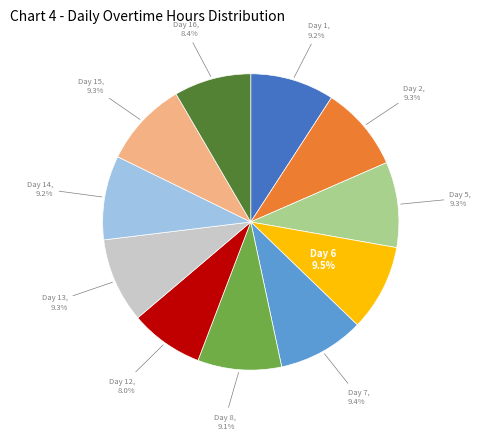

Does any single category account for the majority?

No